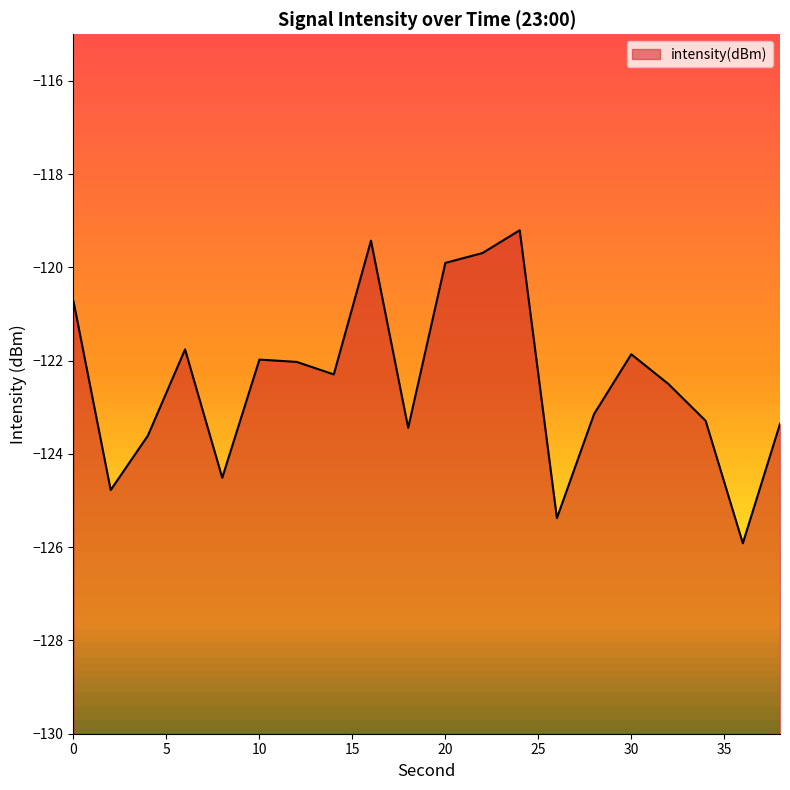

What is the value of the 4th point from the left?

-121.8